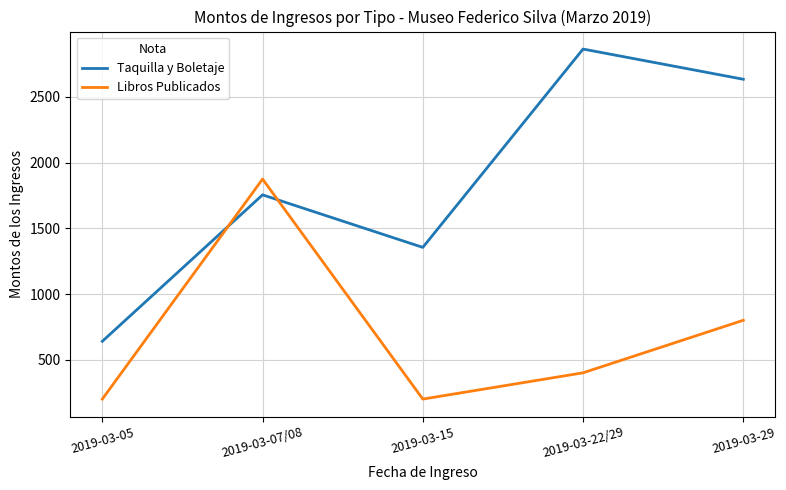

How many Taquilla y Boletaje values are between 1355 and 2635?

3